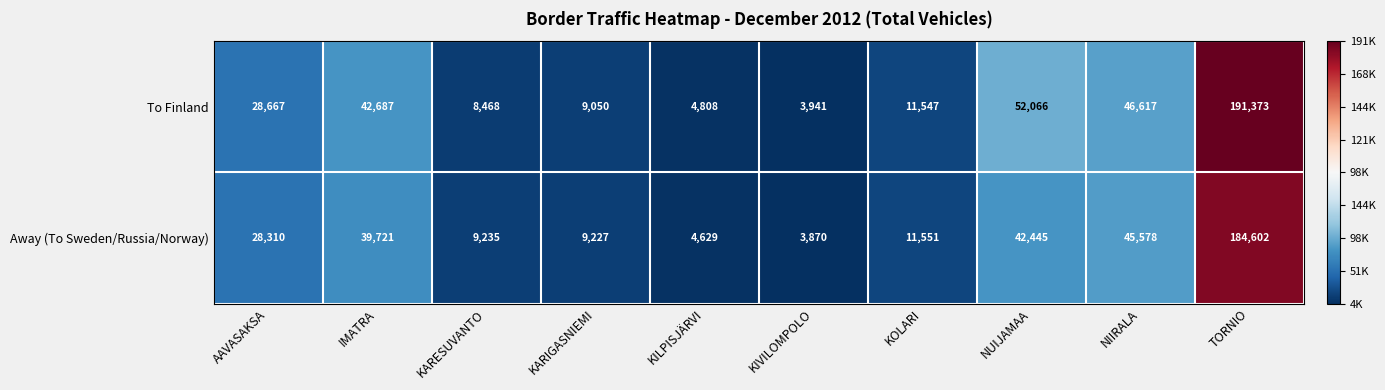

What is the difference between the second highest and second lowest values in the To Finland series?

47258